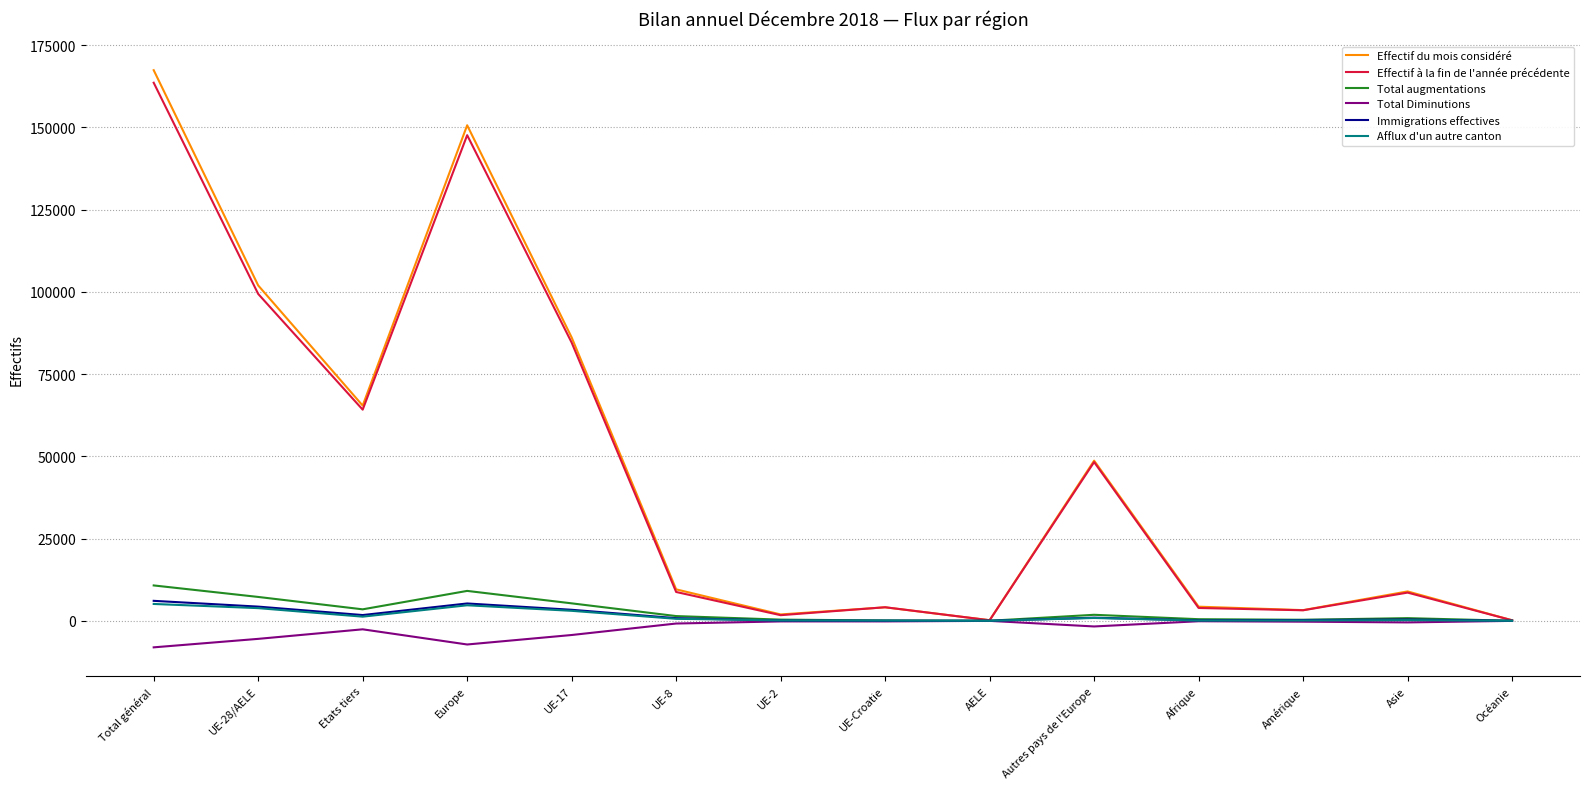

Is the value of Effectif à la fin de l'année précédente at UE-17 greater than the value of Total augmentations at Asie?

Yes